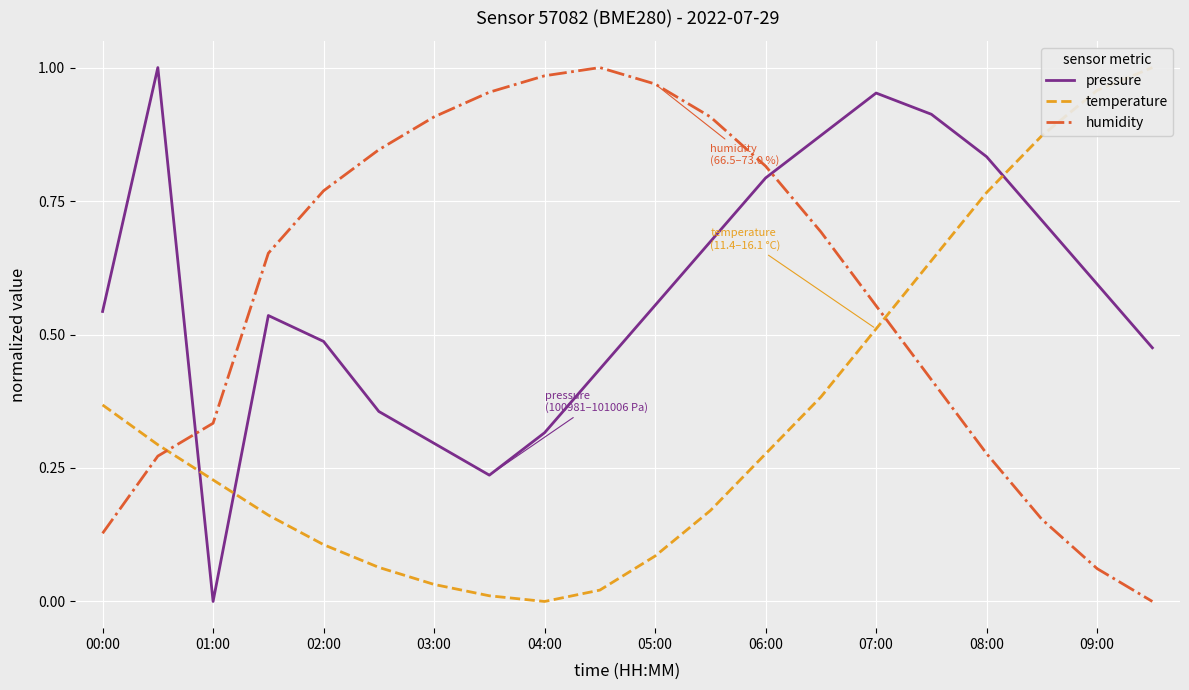

The value of pressure at 01:00 is -0.6. True or false?

False